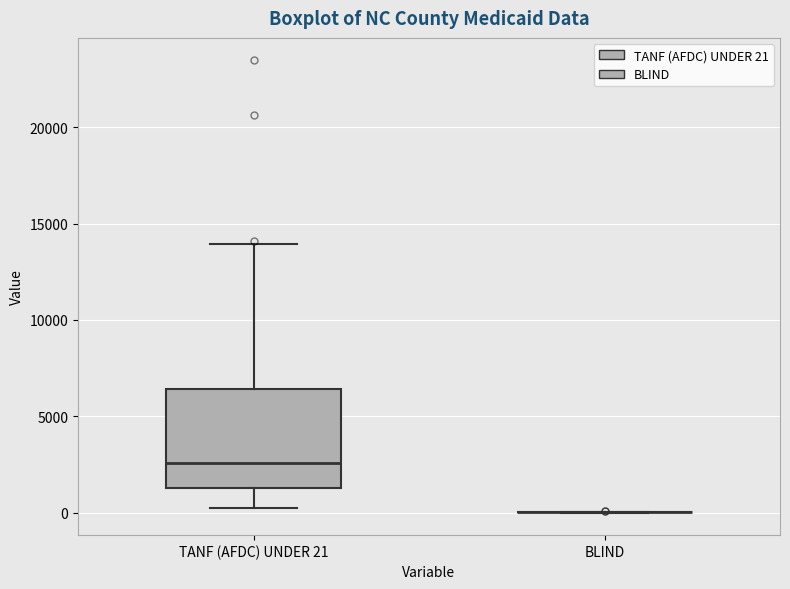

Reading left to right, read every box against the y-axis: the position of its median line, the range the box covers, and the ends of its whiskers. The values are not printed on the chart, so give them approximately, as read against the axis.

TANF (AFDC) UNDER 21: median 2500, box 1500 to 6500, whiskers 500 to 14000
BLIND: box collapsed to a line at 0, whiskers 0 to 0